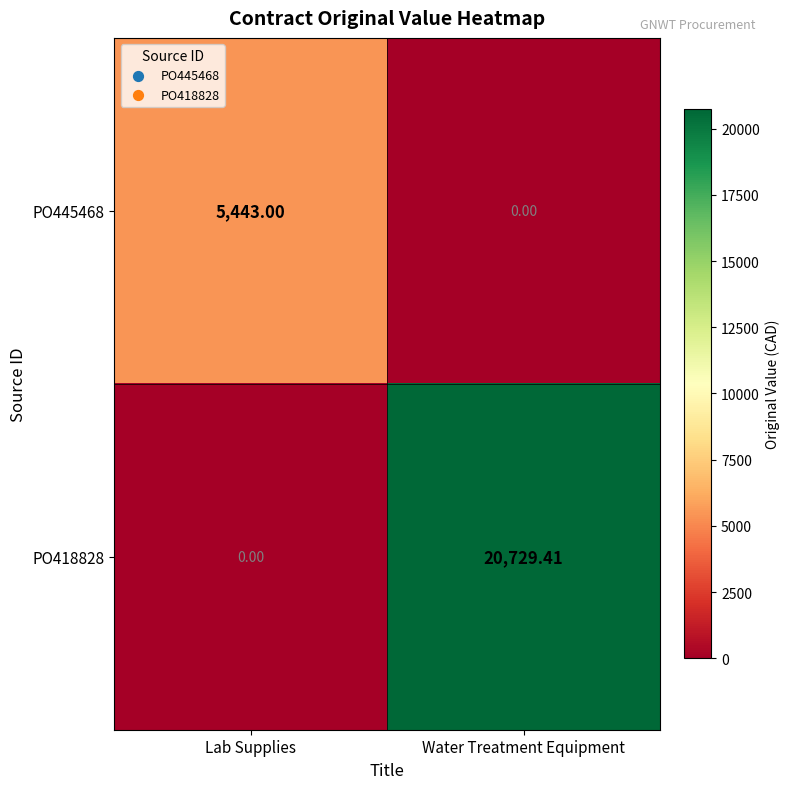

At which label is PO418828 closest to 10364?

Lab Supplies